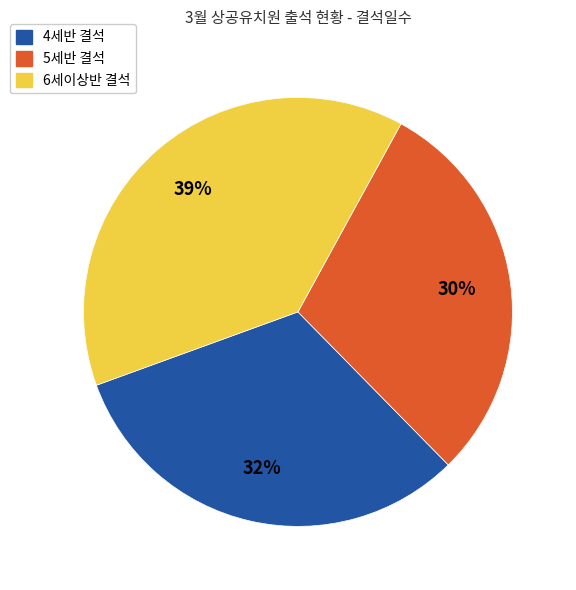

To the nearest percent, what is the difference between the largest and smallest slice percentages?

9%